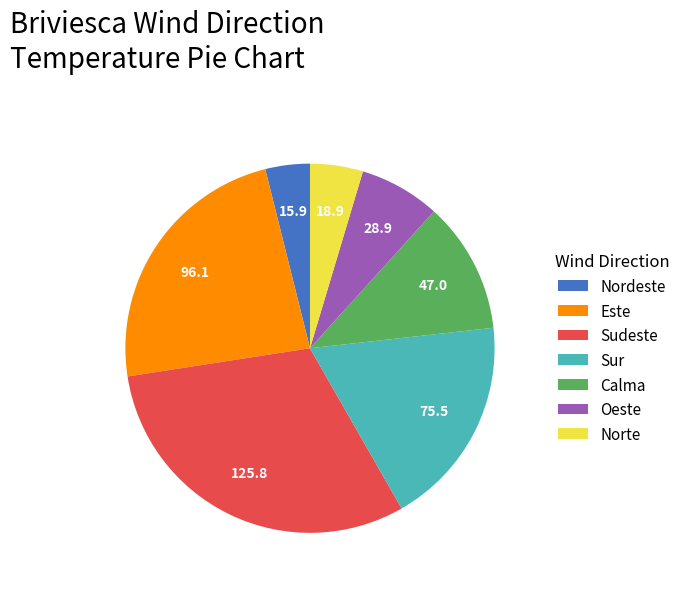

Does any single category account for the majority?

No